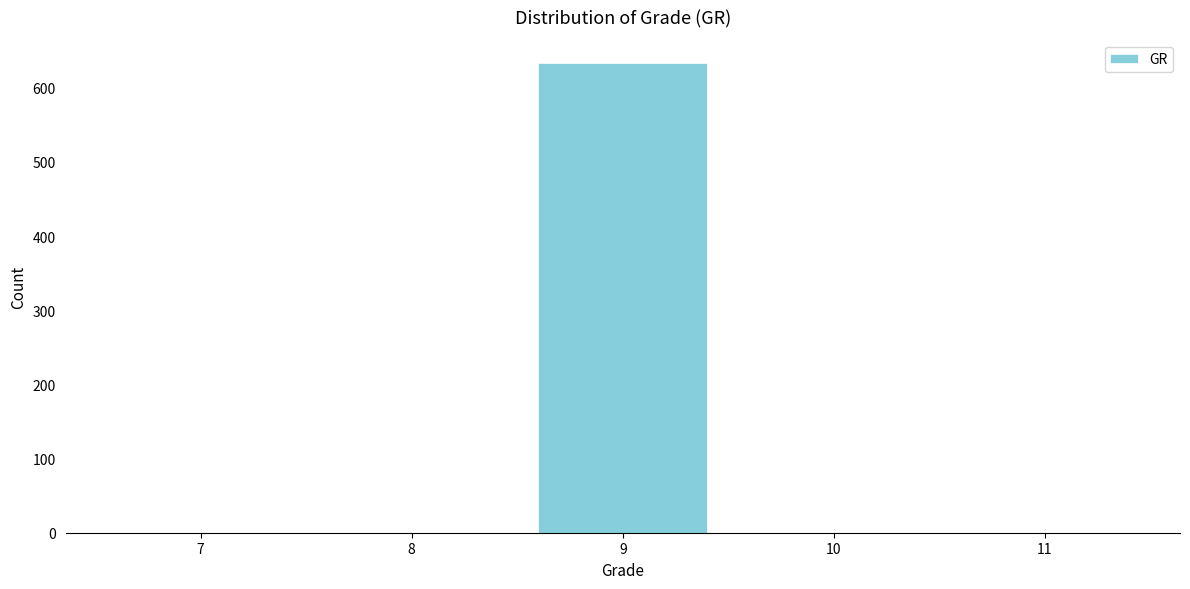

Reading right to left, extract all data points from this chart.

11=0	10=0	9=633	8=0	7=0